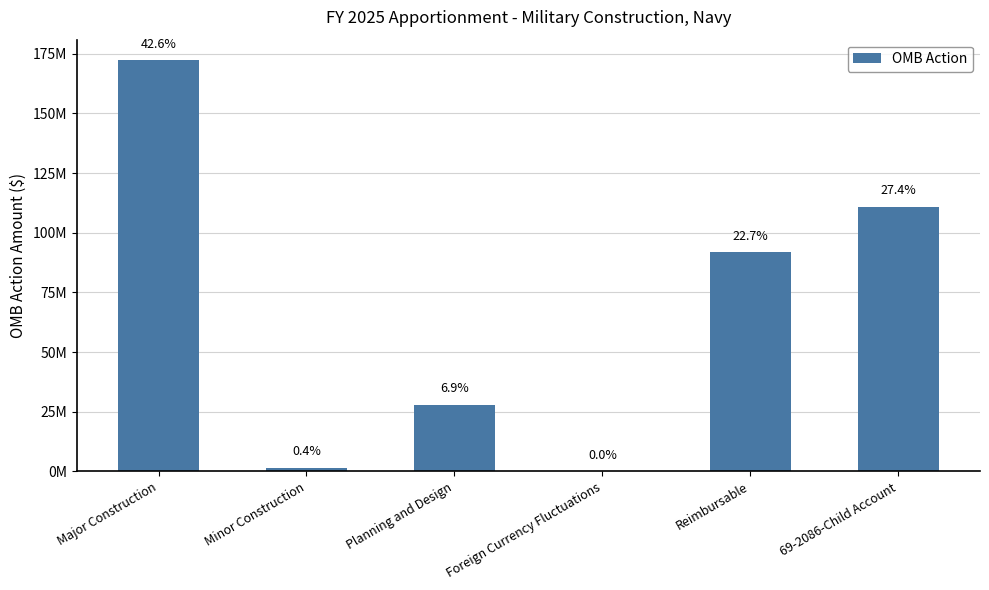

What position from the left is 69-2086-Child Account?

6